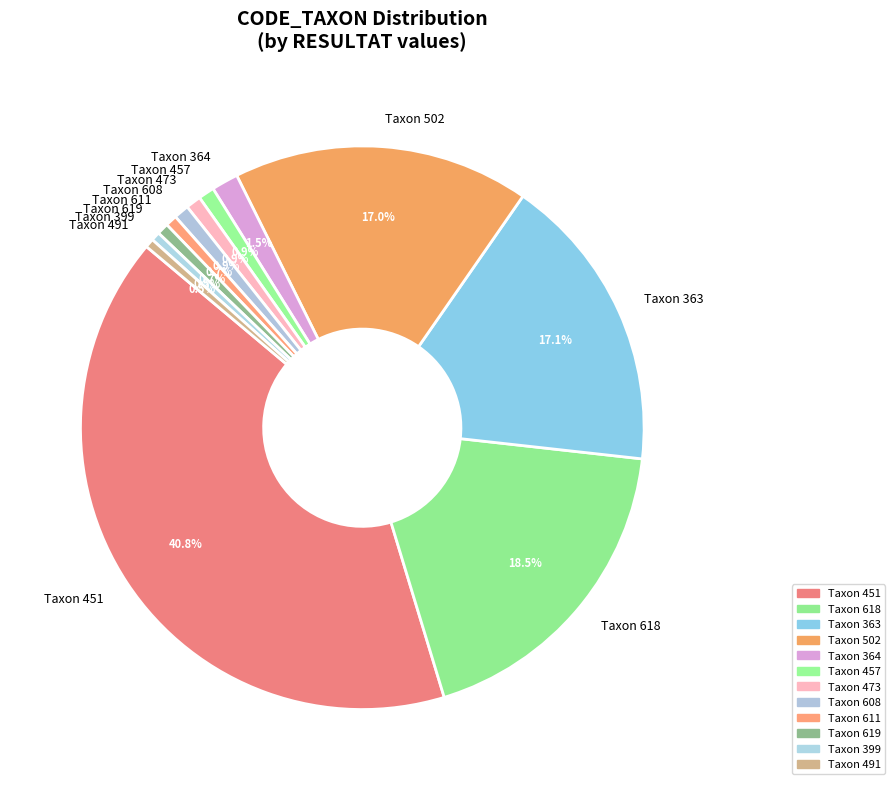

Approximately how many times larger is the value at Taxon 473 compared to Taxon 399?

1.7